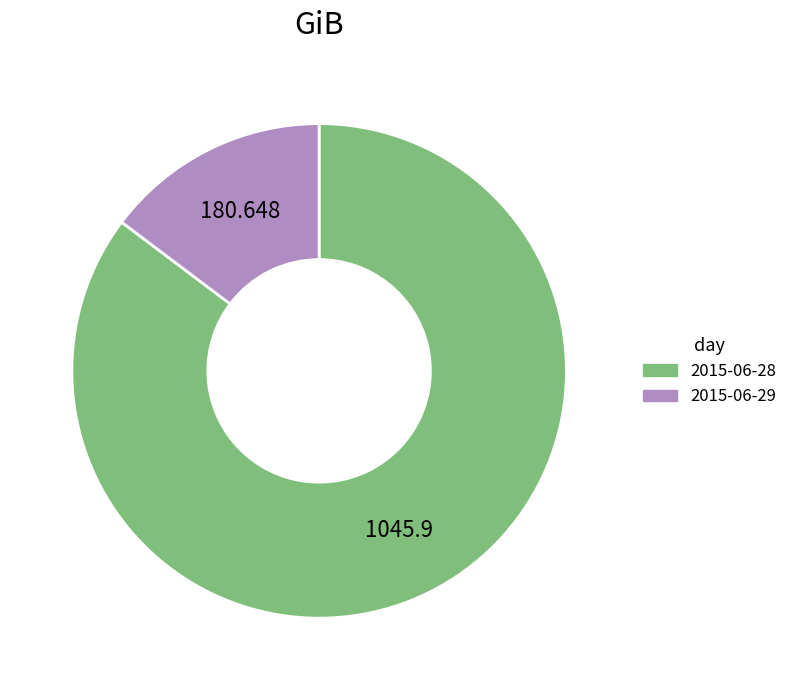

Is there any slice that represents more than half of the pie?

Yes